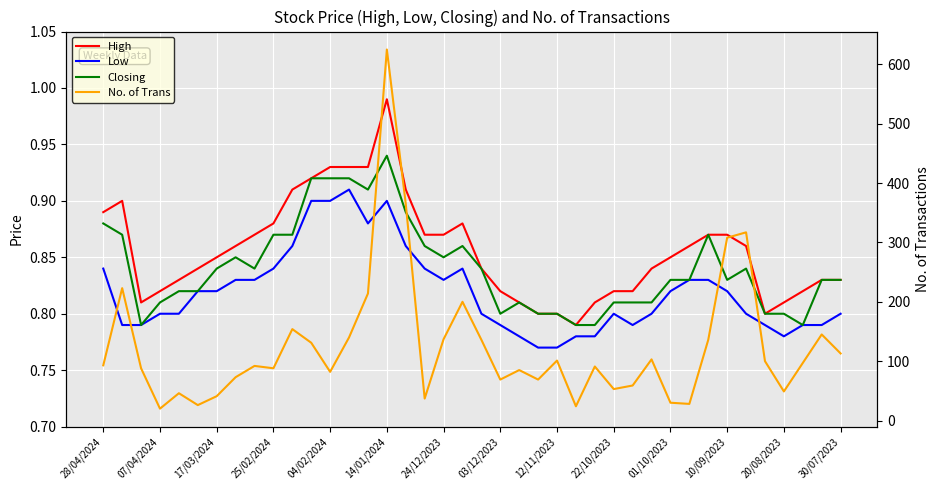

What position from the left is 10/09/2023?

12